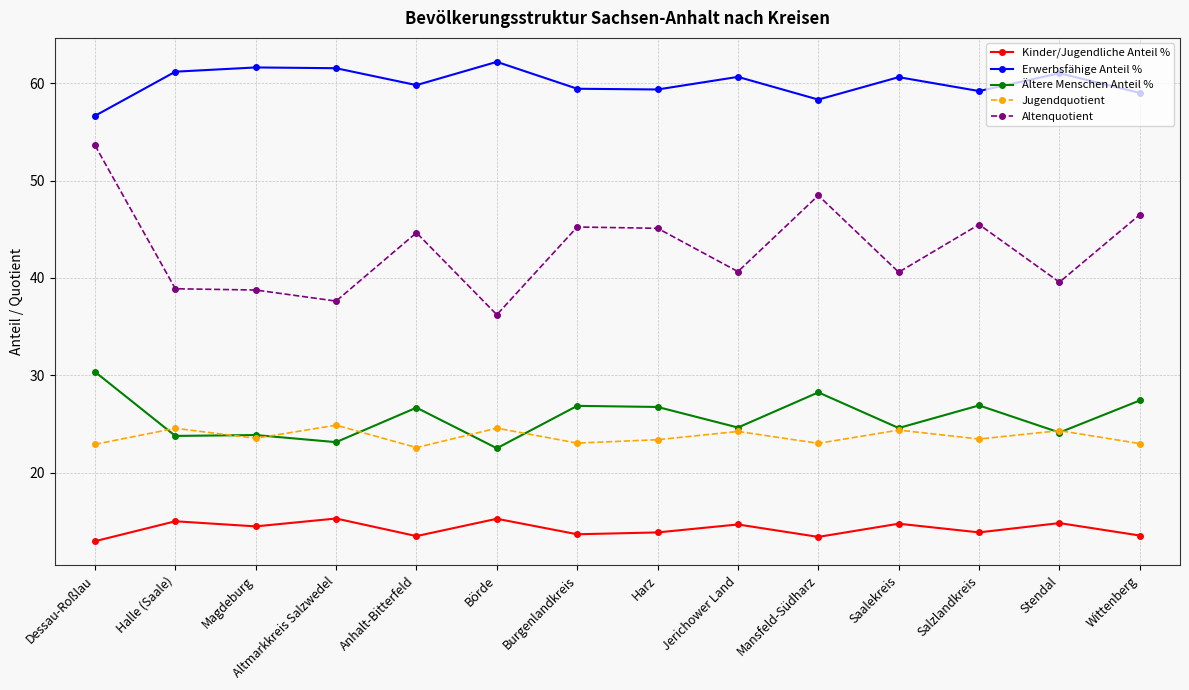

What is the average value of the Ältere Menschen Anteil % series?

25.7